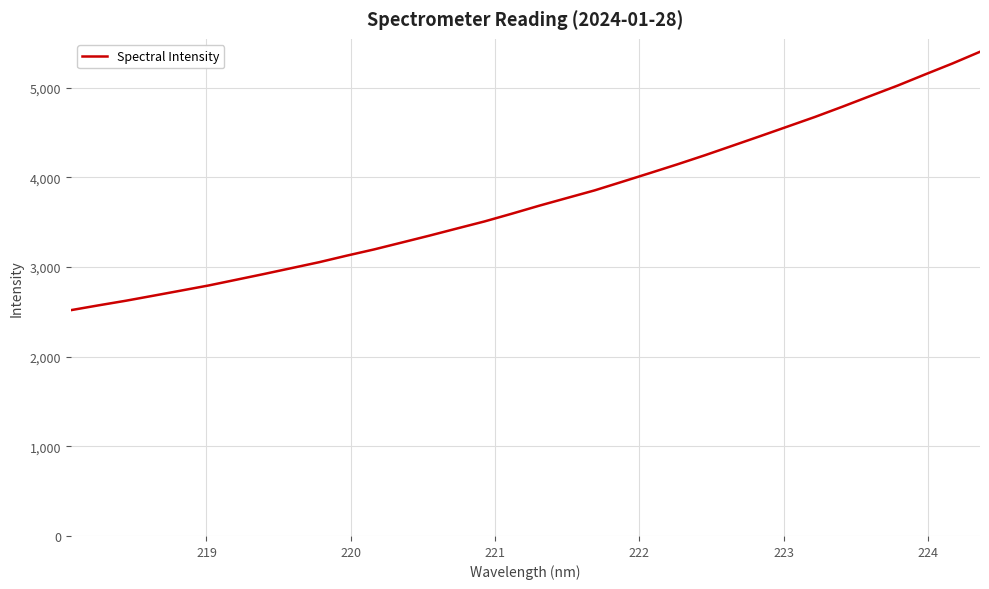

What is the difference between the maximum and minimum values?

2881.2